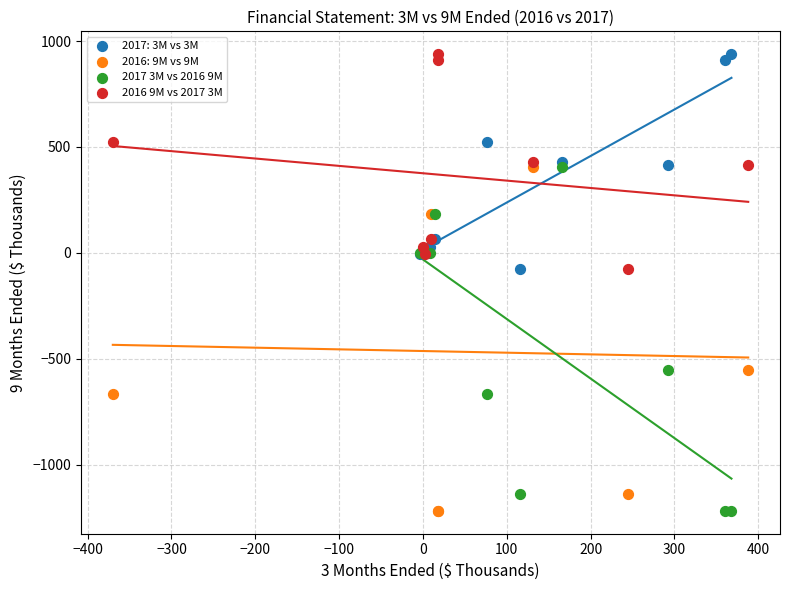

What are all the series names shown in the legend?

2017: 3M vs 3M, 2016: 9M vs 9M, 2017 3M vs 2016 9M, 2016 9M vs 2017 3M